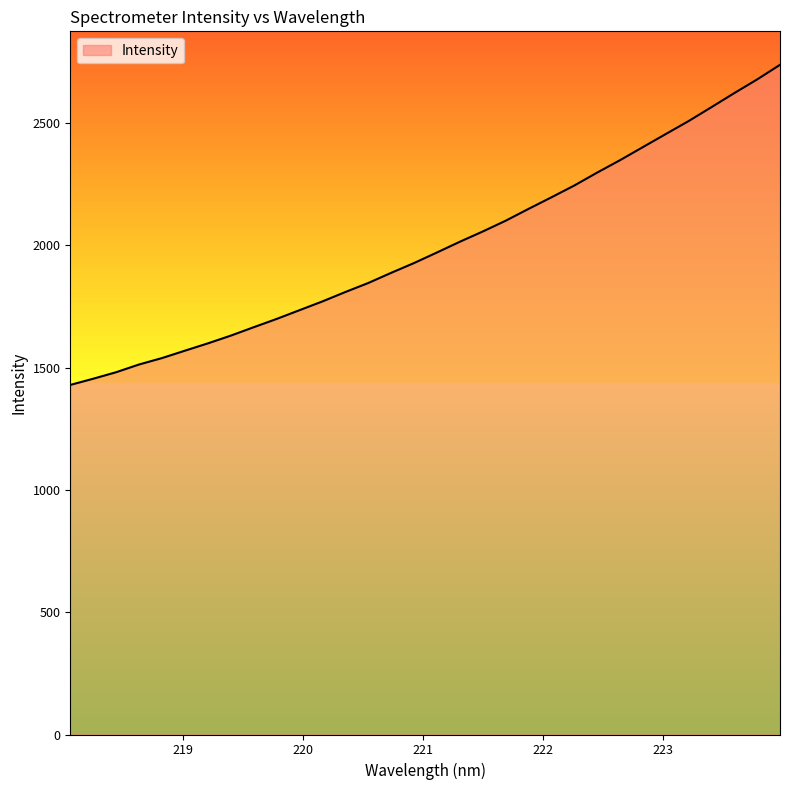

What is the greatest value displayed?

2738.4